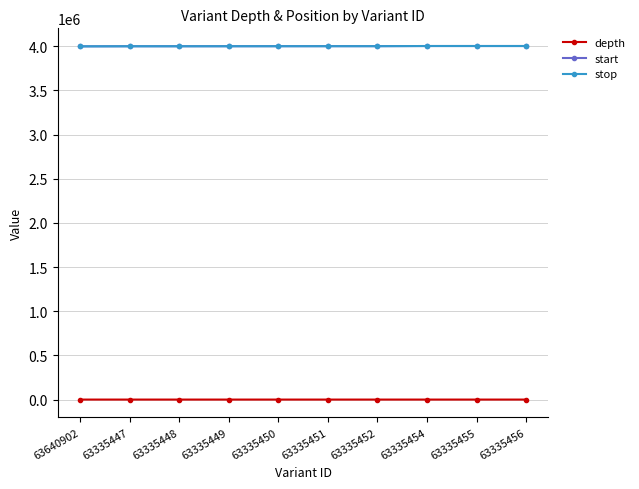

Is this an area chart (filled region under the line)?

No